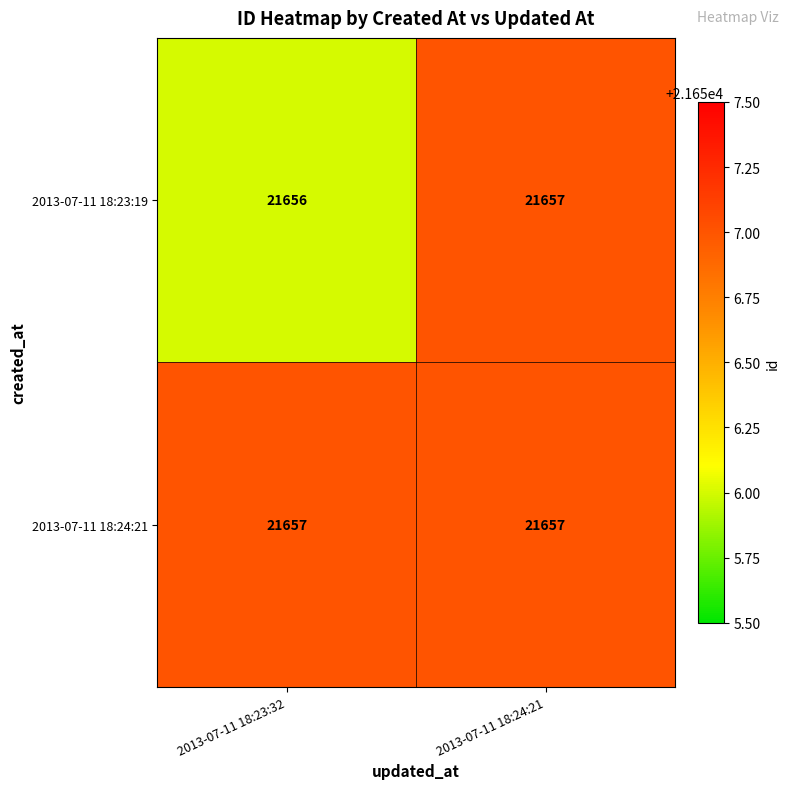

How many series are shown in this chart?

2